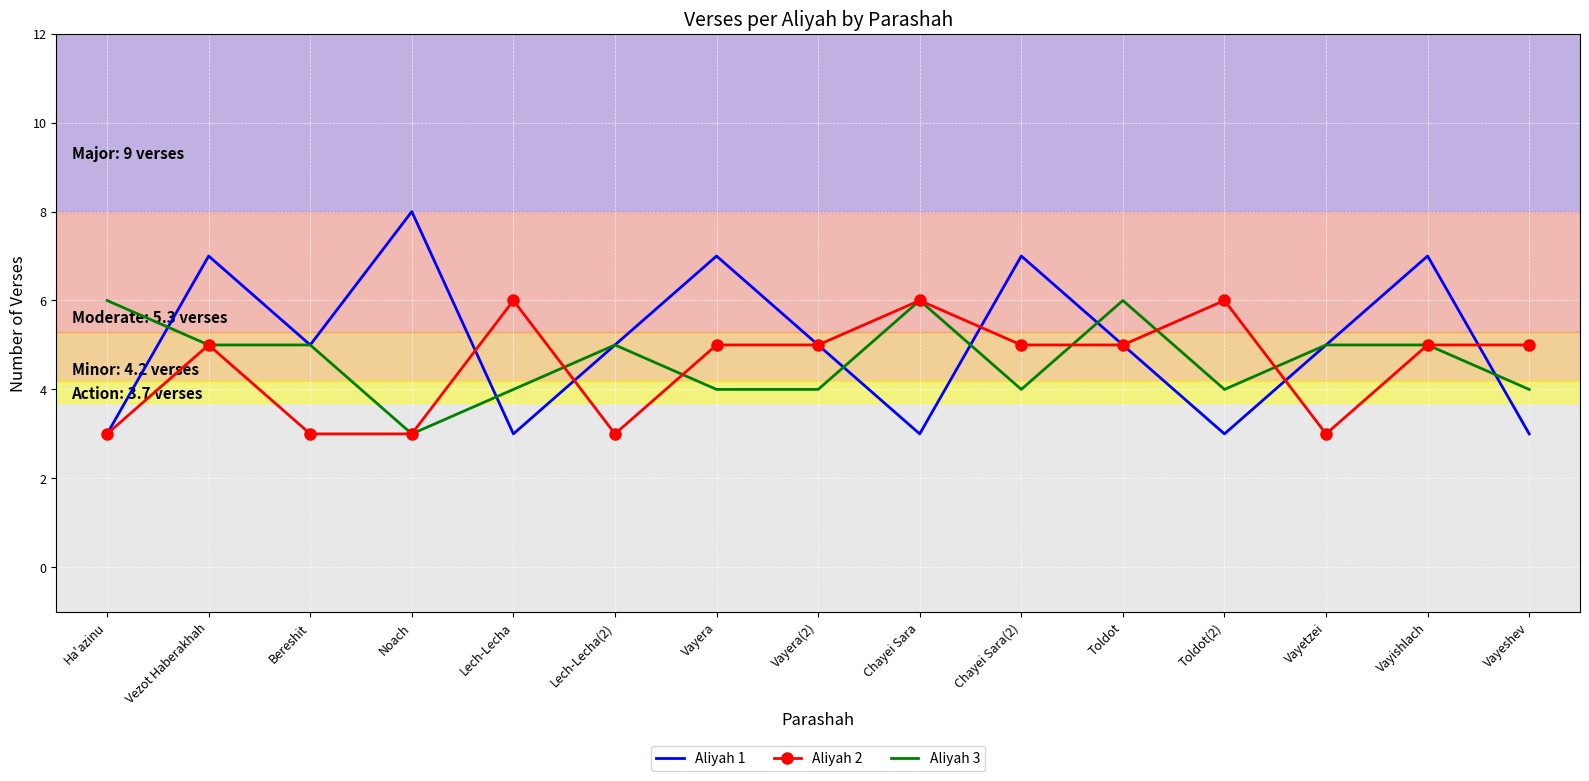

Is it true that Aliyah 3 equals 4 at Vayera?

True